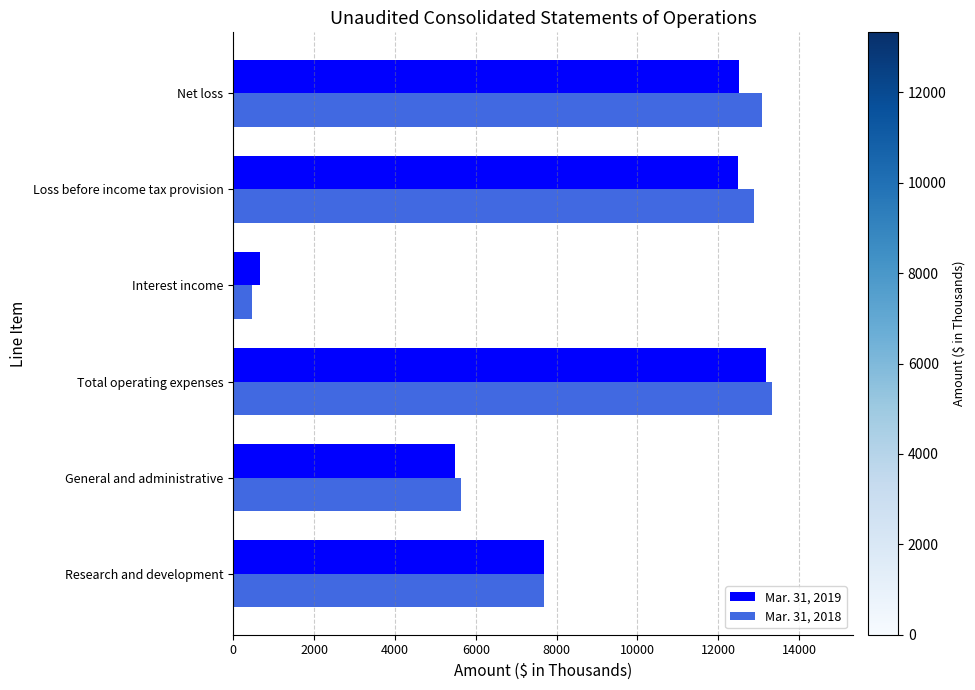

Rank the series by their maximum value, from highest to lowest.

Mar. 31, 2018, Mar. 31, 2019